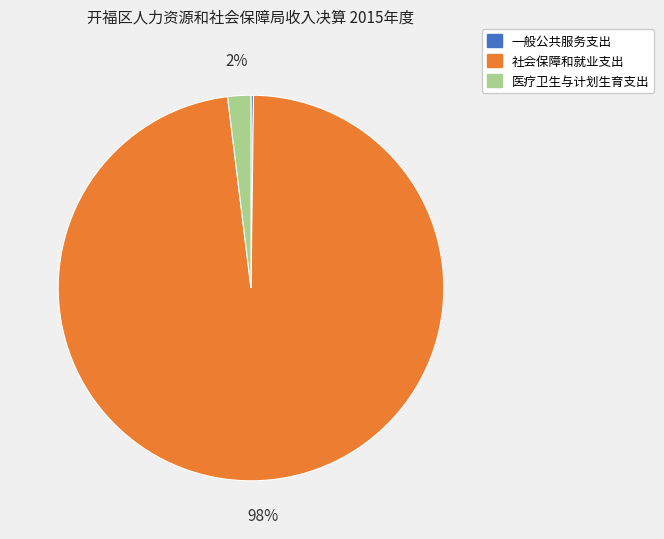

True or false: 社会保障和就业支出 accounts for 98% of the total.

True